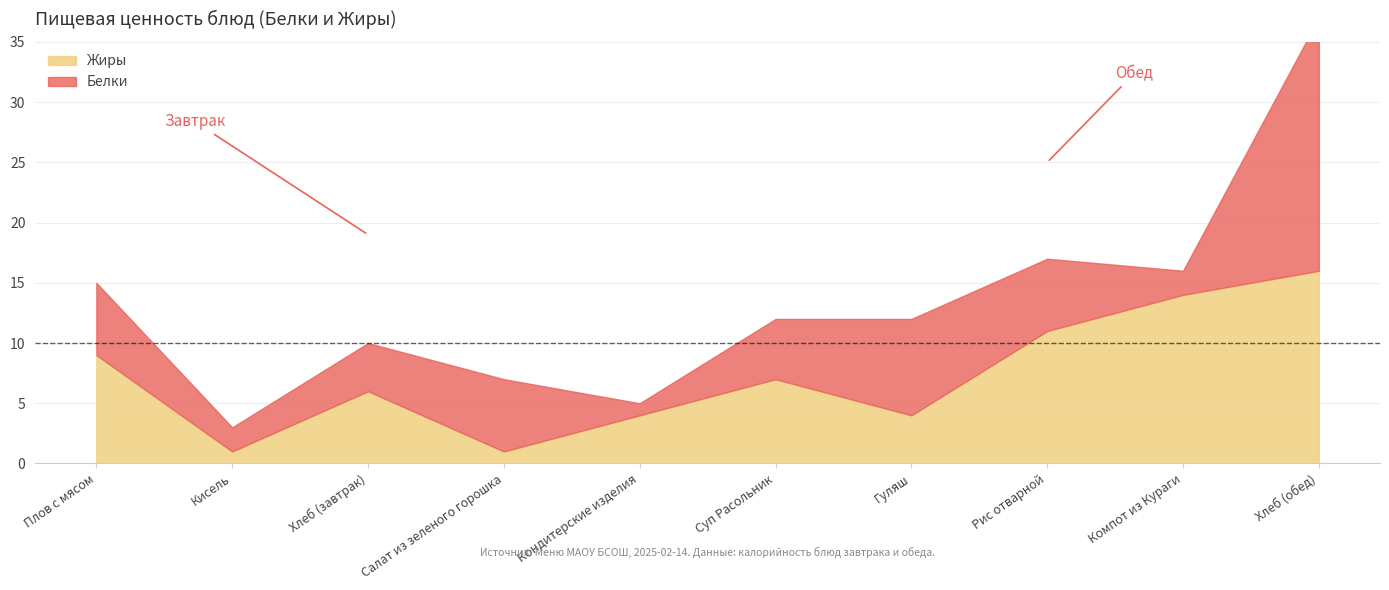

How many interior local peaks does the Белки series have?

2